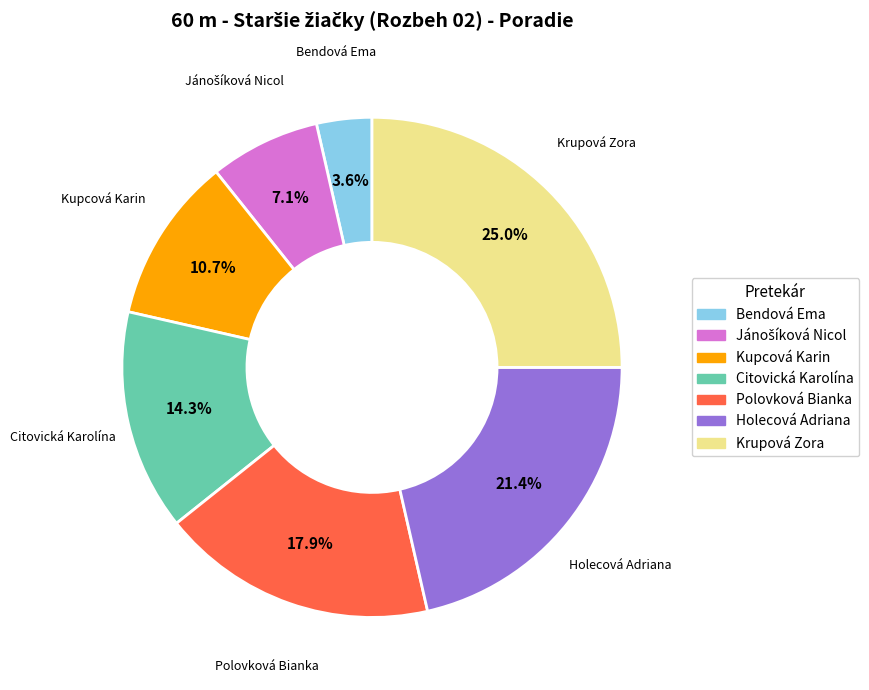

Does Bendová Ema account for over 50% of the chart?

No